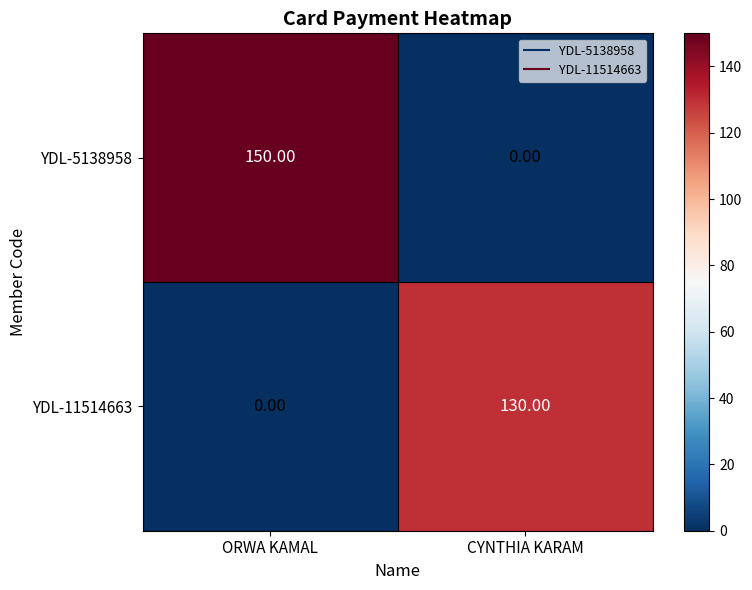

At which category is the sum across all series the highest?

ORWA KAMAL